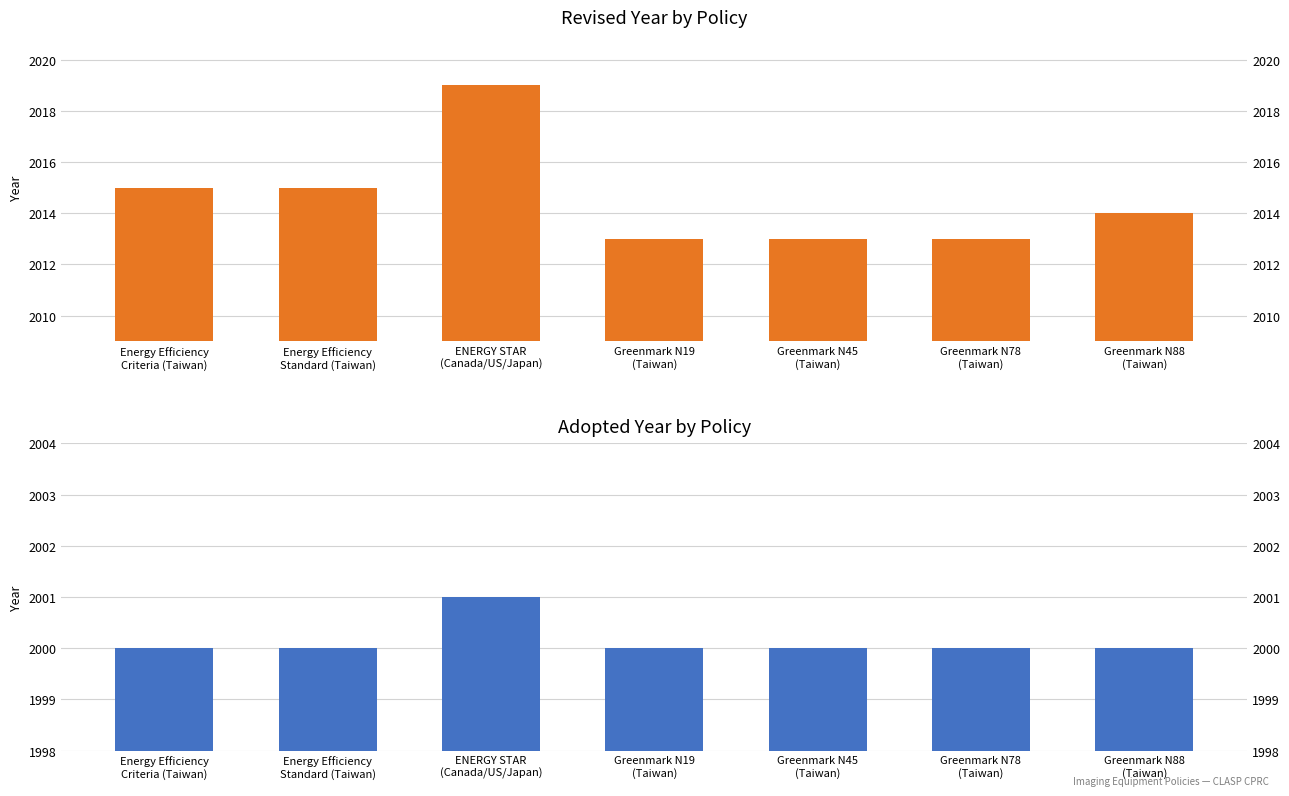

Rank the series by their average value, from lowest to highest.

Adopted, Revised